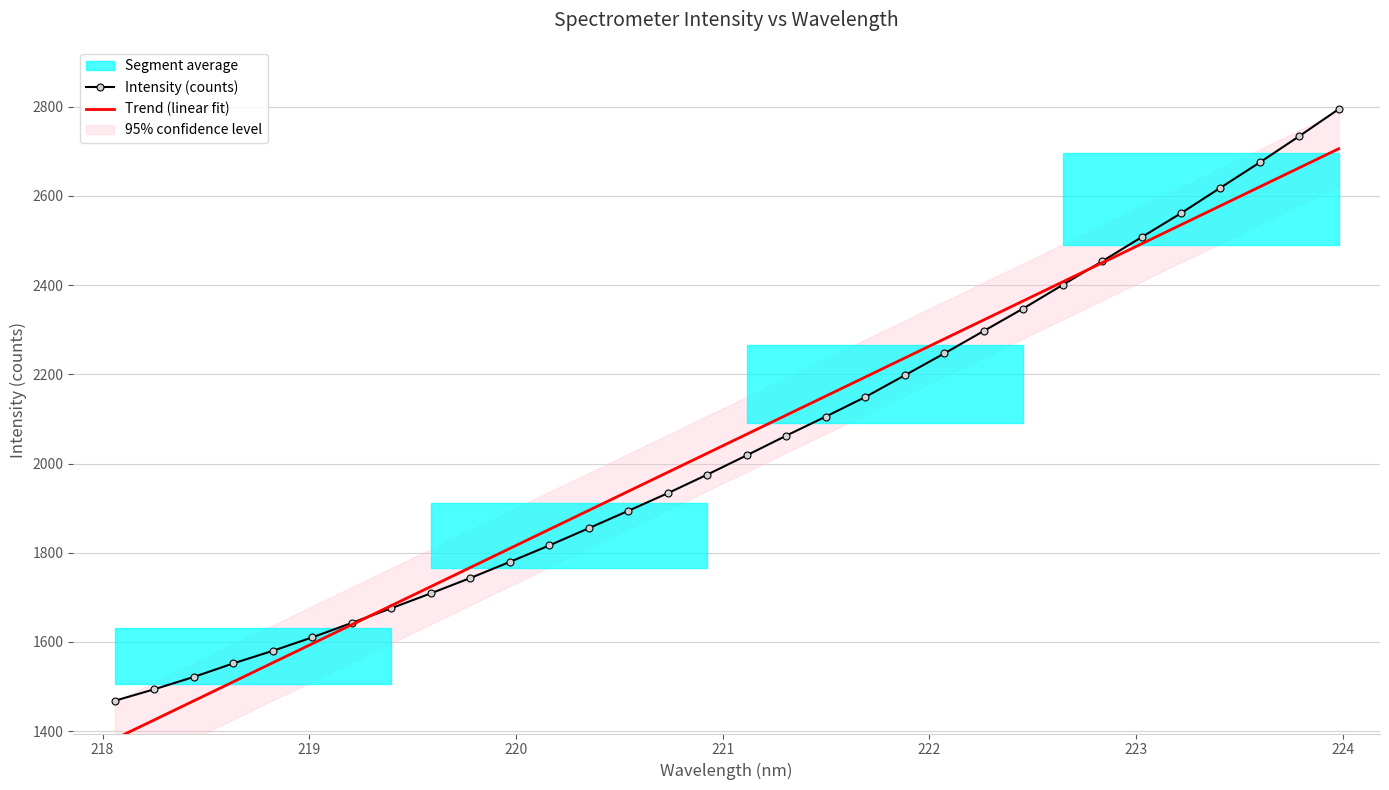

True or false: Intensity (counts) and Trend (linear fit) cross at least once.

True